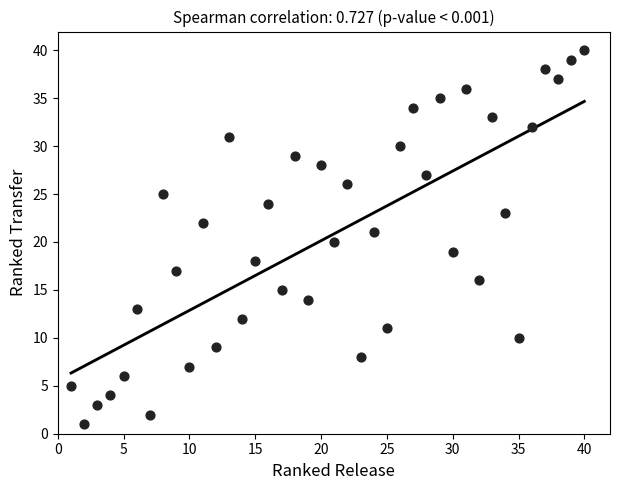

What is the range of Y values (max minus min)?

39